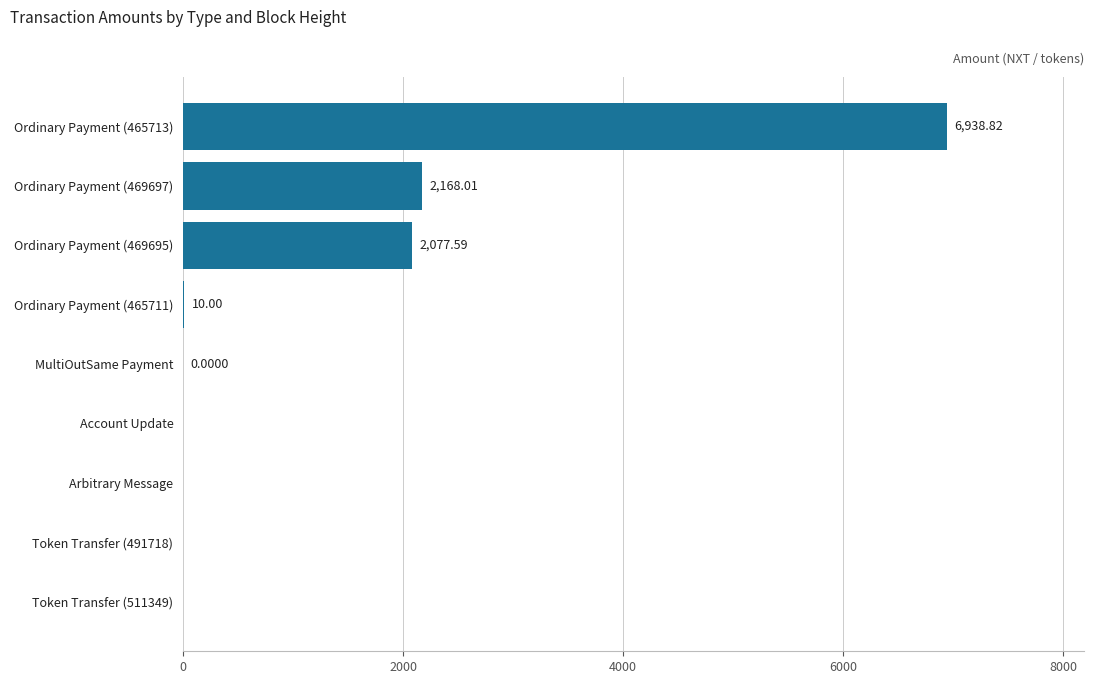

What is the sum of all values?

11194.4